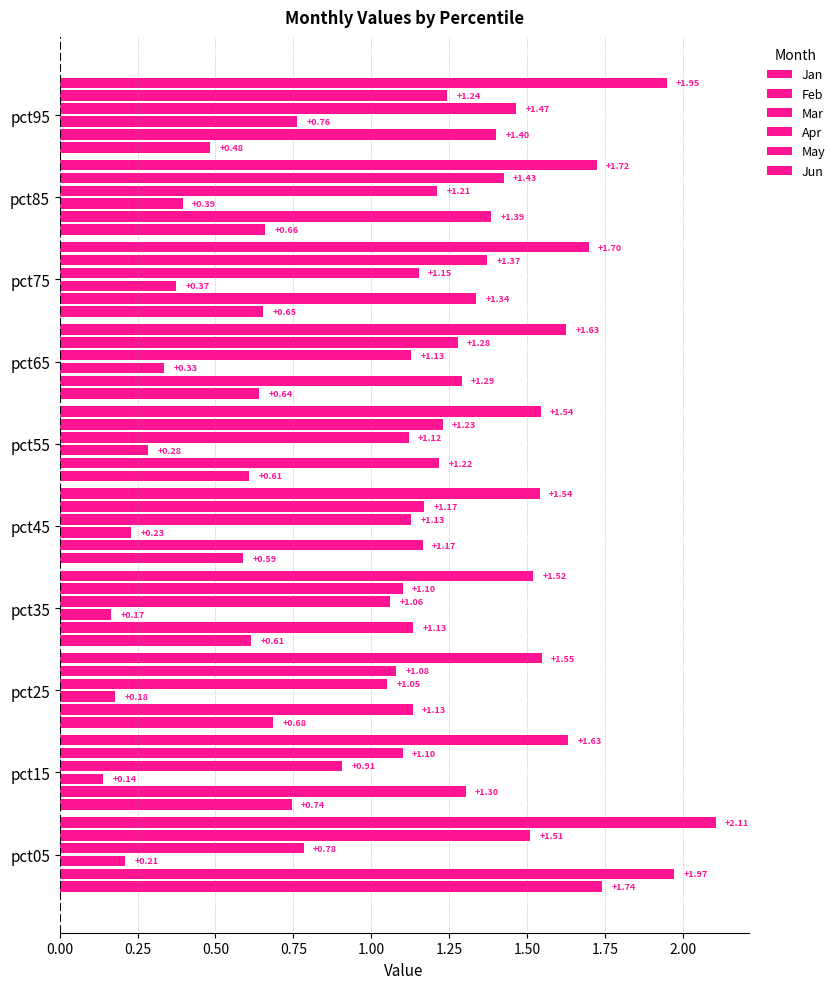

Count the Mar values in the range 0 to 1.

10